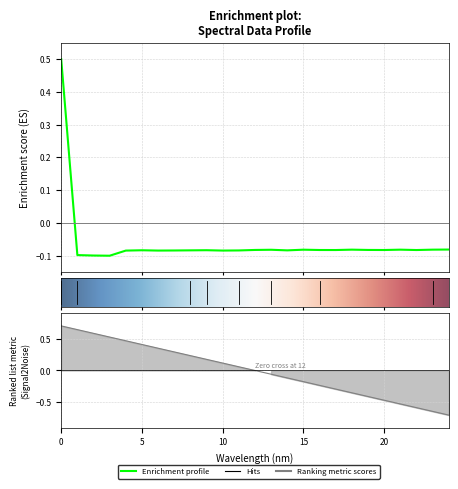

Is it true that the value at 184.5979655002 is -0.0?

False